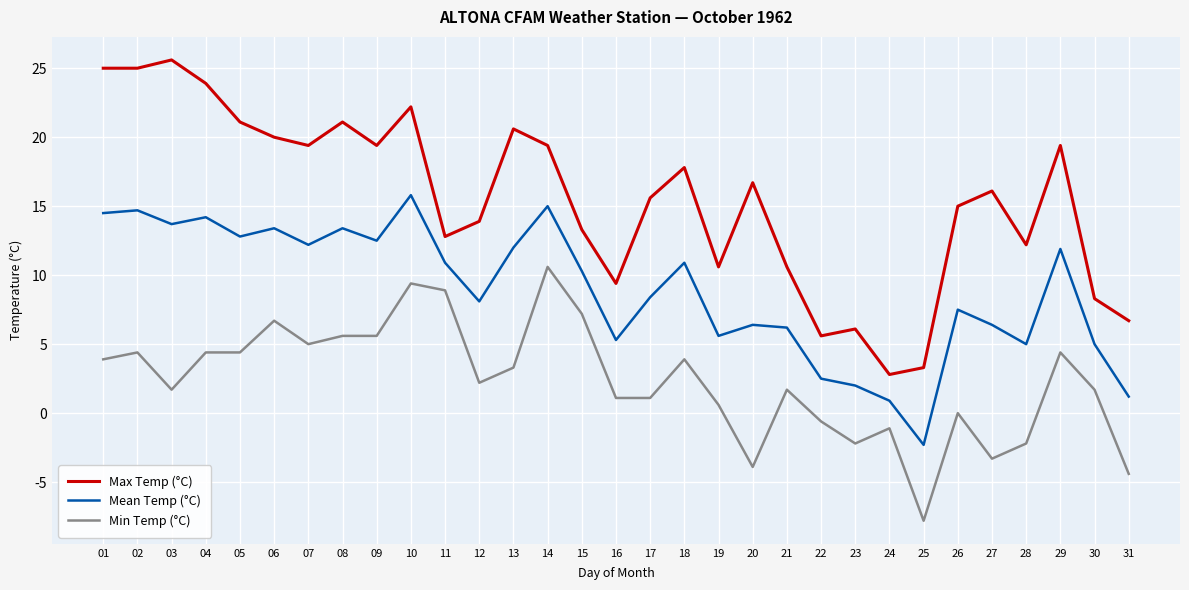

What value does the Max Temp (°C) series have at 28?

12.2